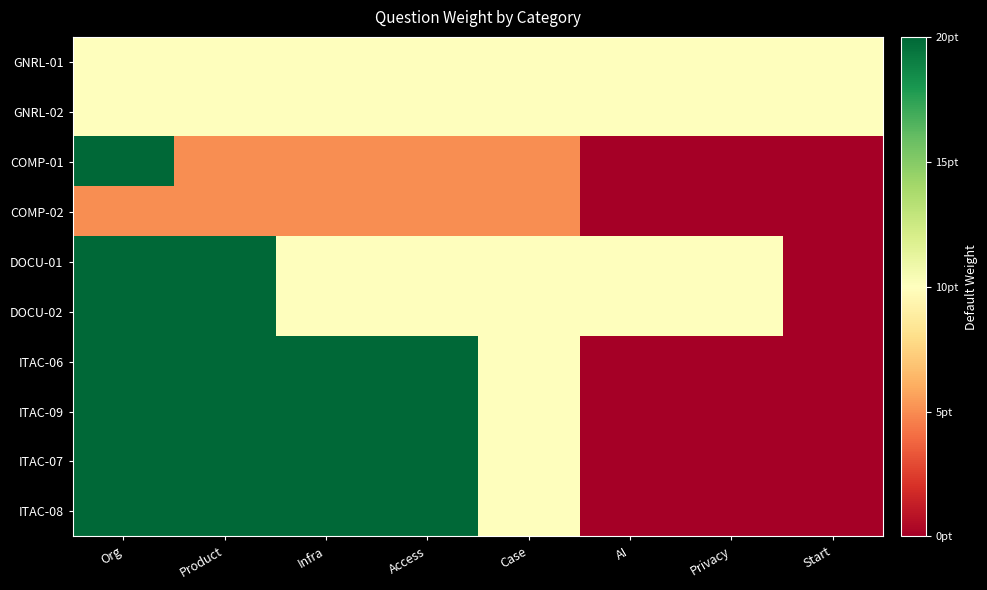

Which has a higher value, Infra or AI?

Infra